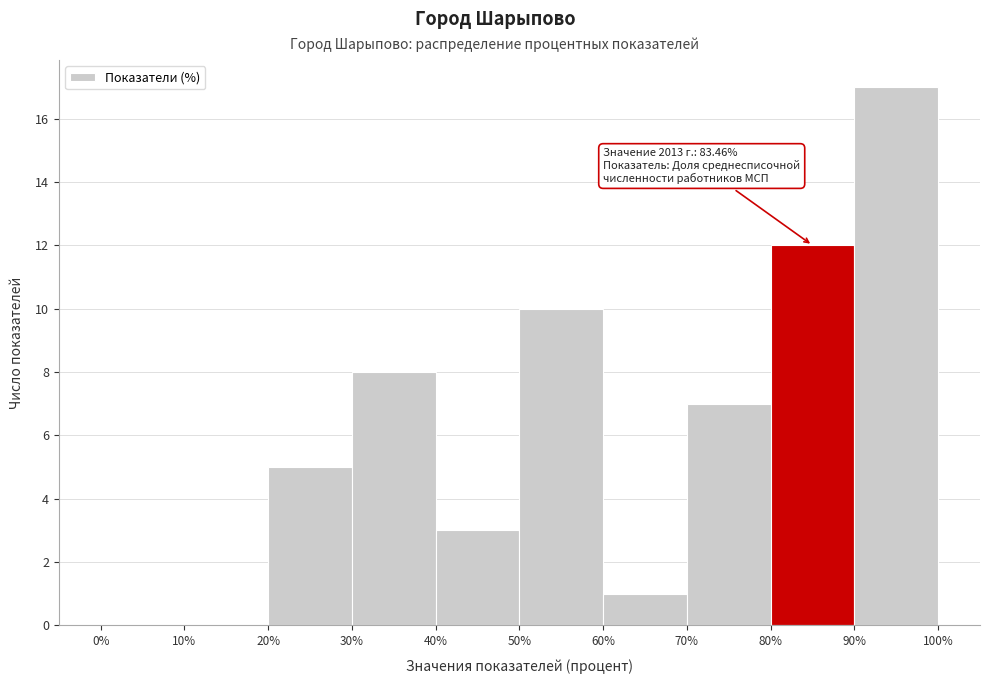

Over which range of the x-axis is the bar tallest?

90% to 100%